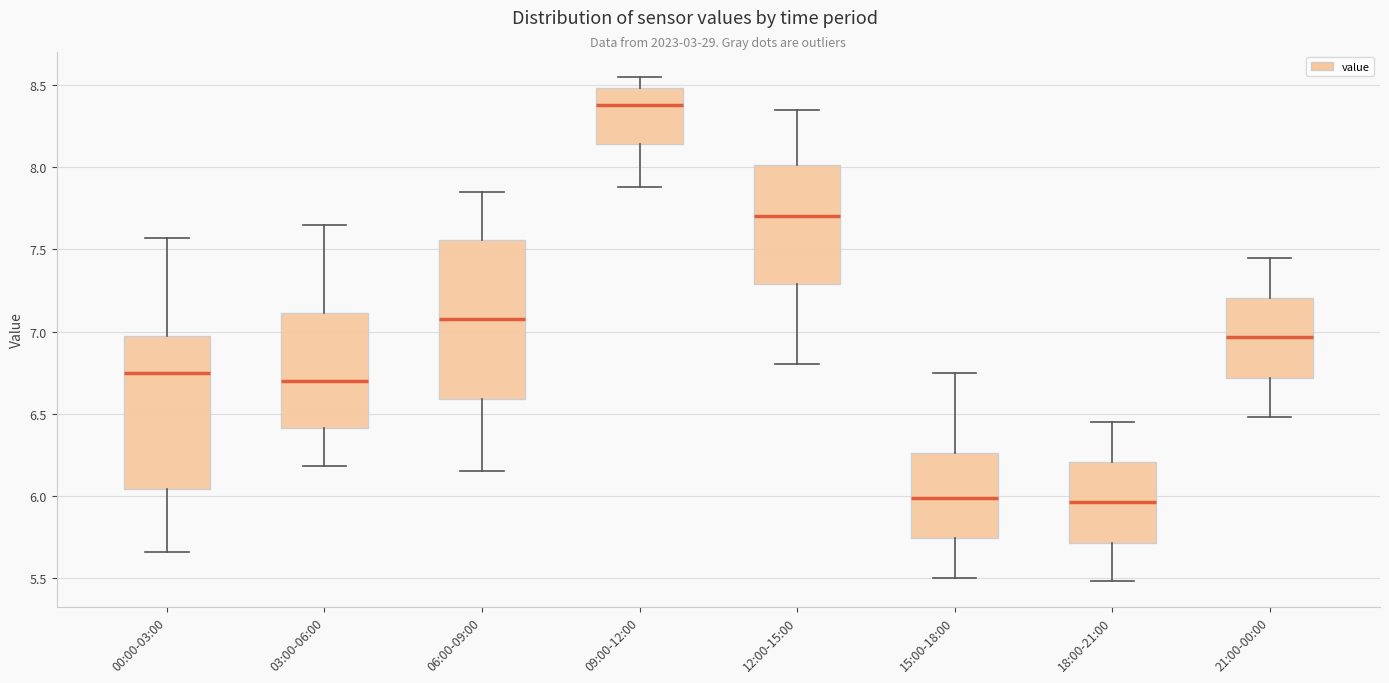

Reading left to right, transcribe this box plot: for each box, give where its median line is, the range the box spans, and where its two whiskers end, as read against the y-axis. The values are not printed on the chart, so give them approximately, as read against the axis.

00:00-03:00: median 6.75, box 6.05 to 7.00, whiskers 5.65 to 7.55
03:00-06:00: median 6.70, box 6.40 to 7.10, whiskers 6.20 to 7.65
06:00-09:00: median 7.10, box 6.60 to 7.55, whiskers 6.15 to 7.85
09:00-12:00: median 8.40, box 8.15 to 8.50, whiskers 7.90 to 8.55
12:00-15:00: median 7.70, box 7.30 to 8.00, whiskers 6.80 to 8.35
15:00-18:00: median 6.00, box 5.75 to 6.25, whiskers 5.50 to 6.75
18:00-21:00: median 5.95, box 5.70 to 6.20, whiskers 5.50 to 6.45
21:00-00:00: median 6.95, box 6.70 to 7.20, whiskers 6.50 to 7.45